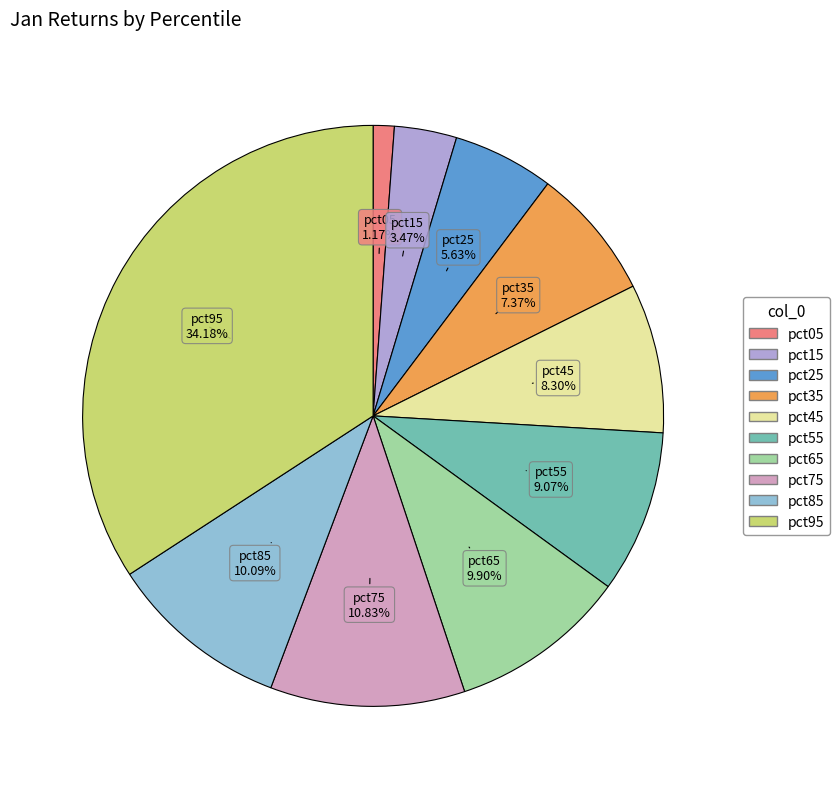

What portion of the pie excludes pct05?

98.8%